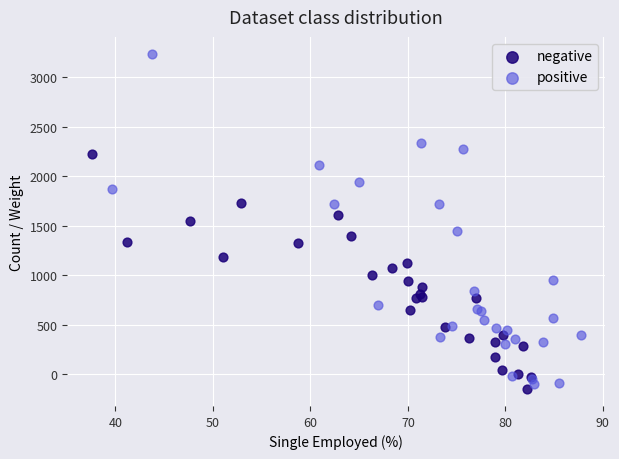

What are all the series names shown in the legend?

negative, positive